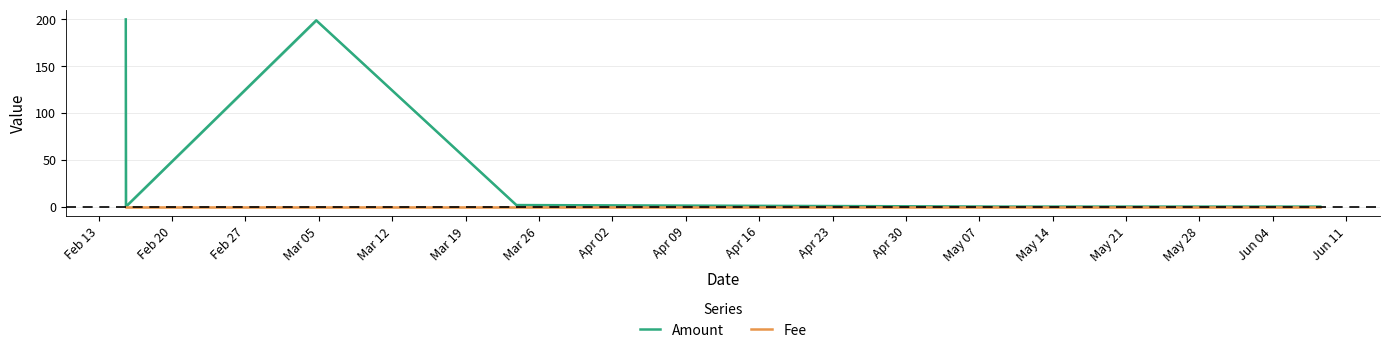

Count the Fee values in the range 0 to 1.

7